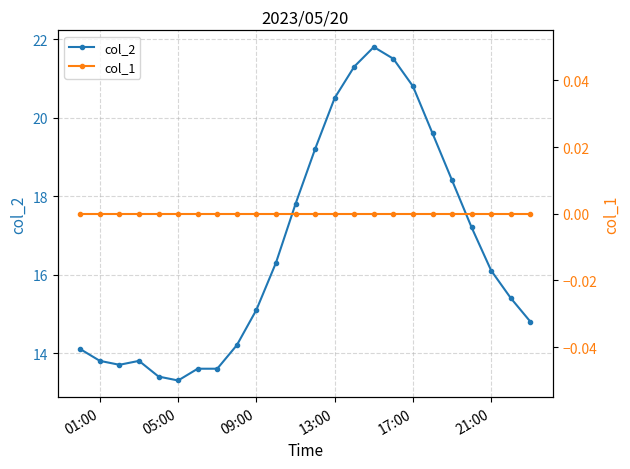

How many values in the col_2 series are below 16?

12